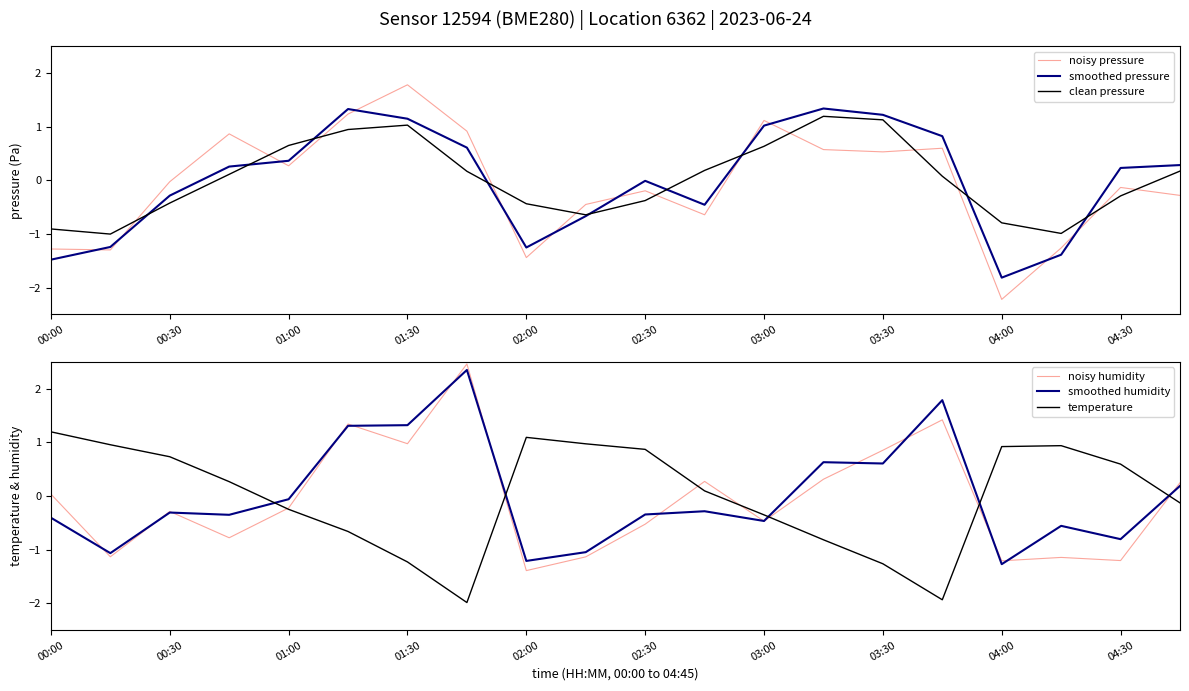

Is it true that noisy pressure equals -2.0 at 00:00?

False